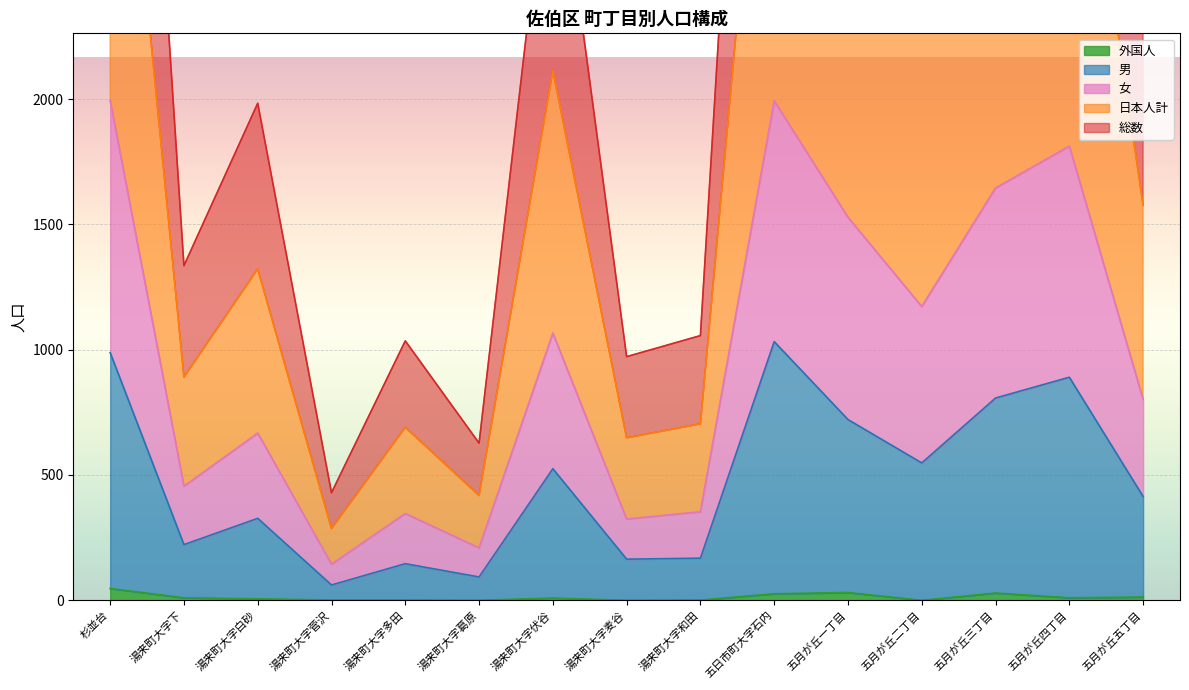

The 外国人 series shows 0 at 五月が丘二丁目. True or false?

True